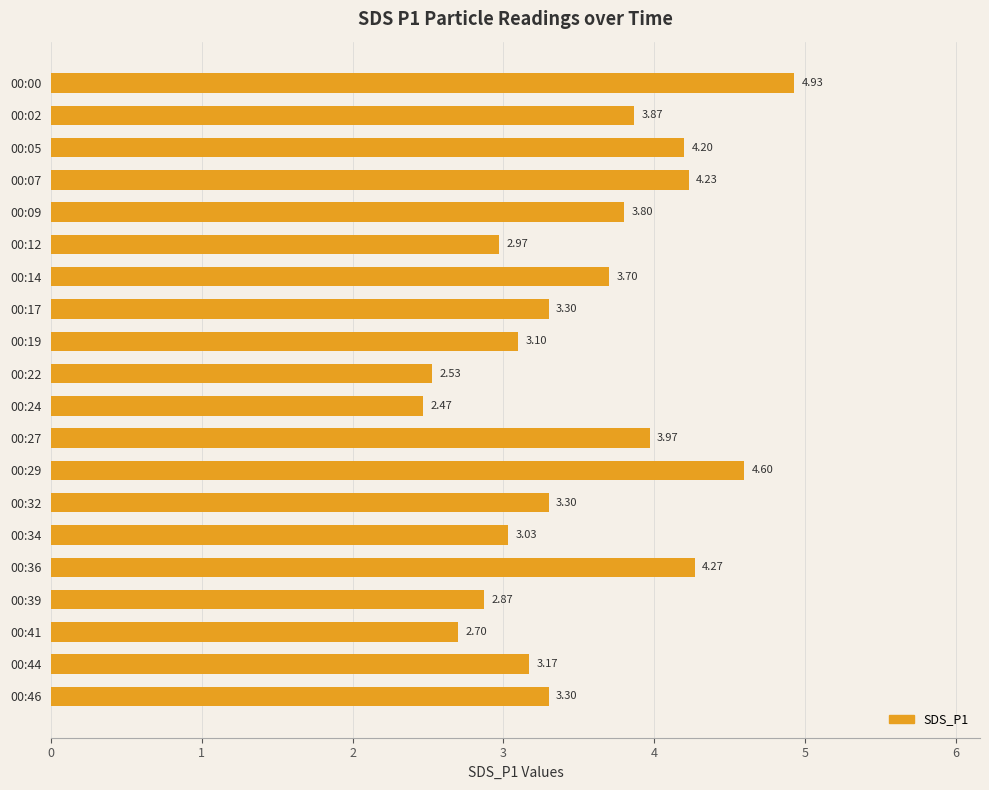

What is the sum of all values?

70.3